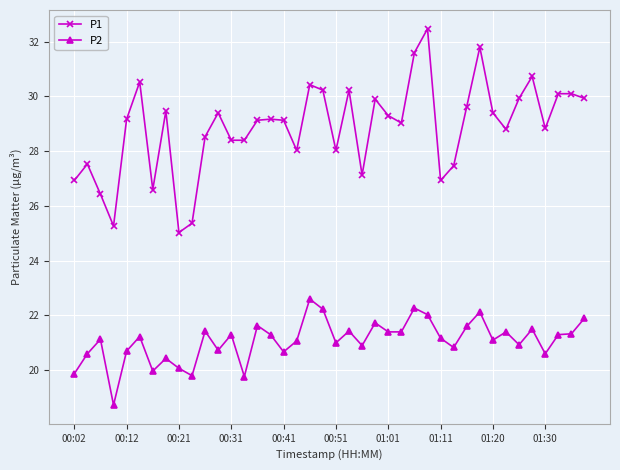

What are all the series names shown in the legend?

P1, P2